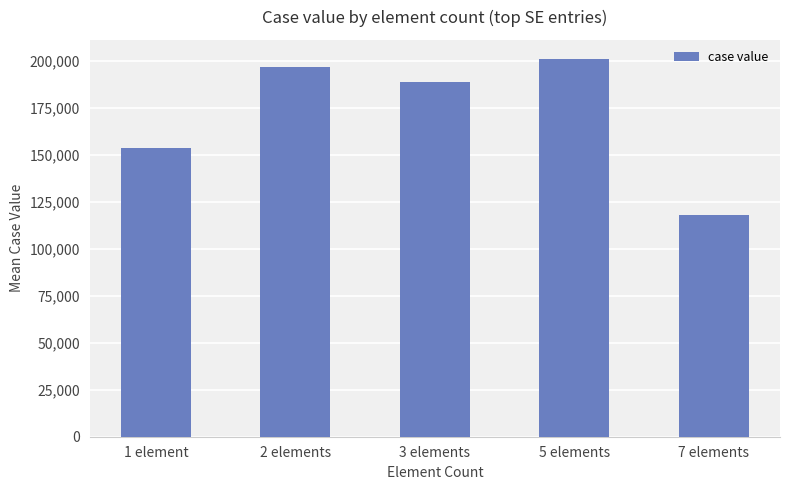

The chart shows a value of 157416.1 at 7 elements. True or false?

False